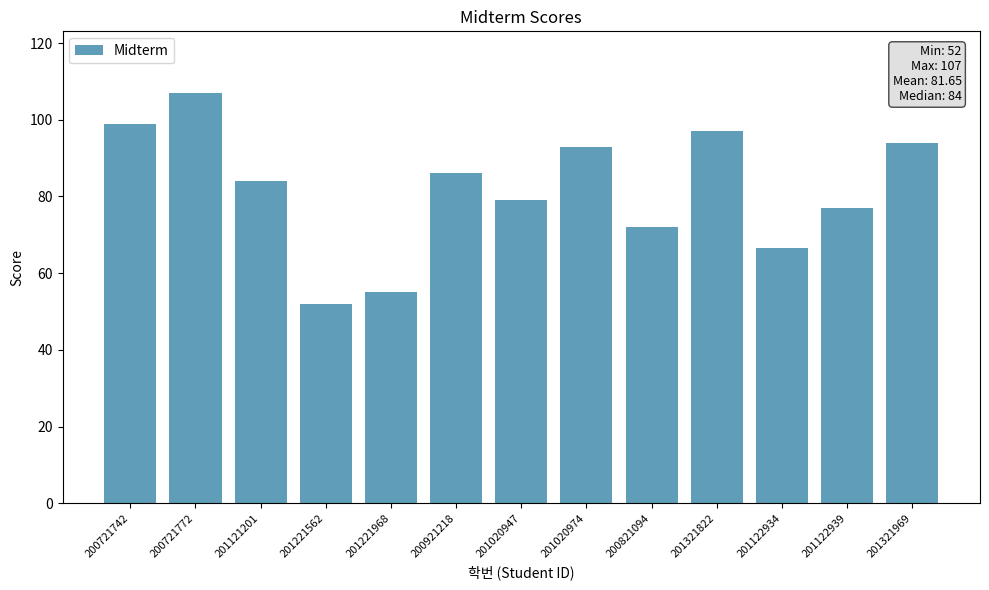

What is the sum of the values at 200821094 and 201221968?

127.0